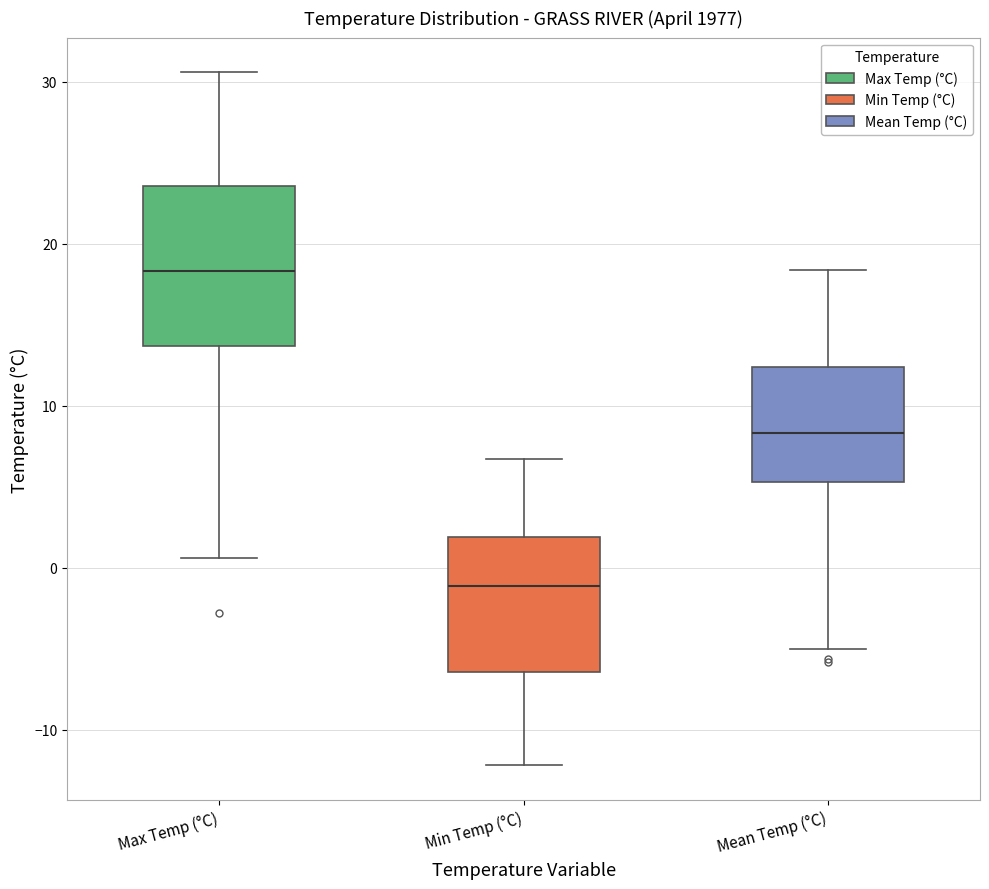

Which box's median line is the highest?

Max Temp (°C)